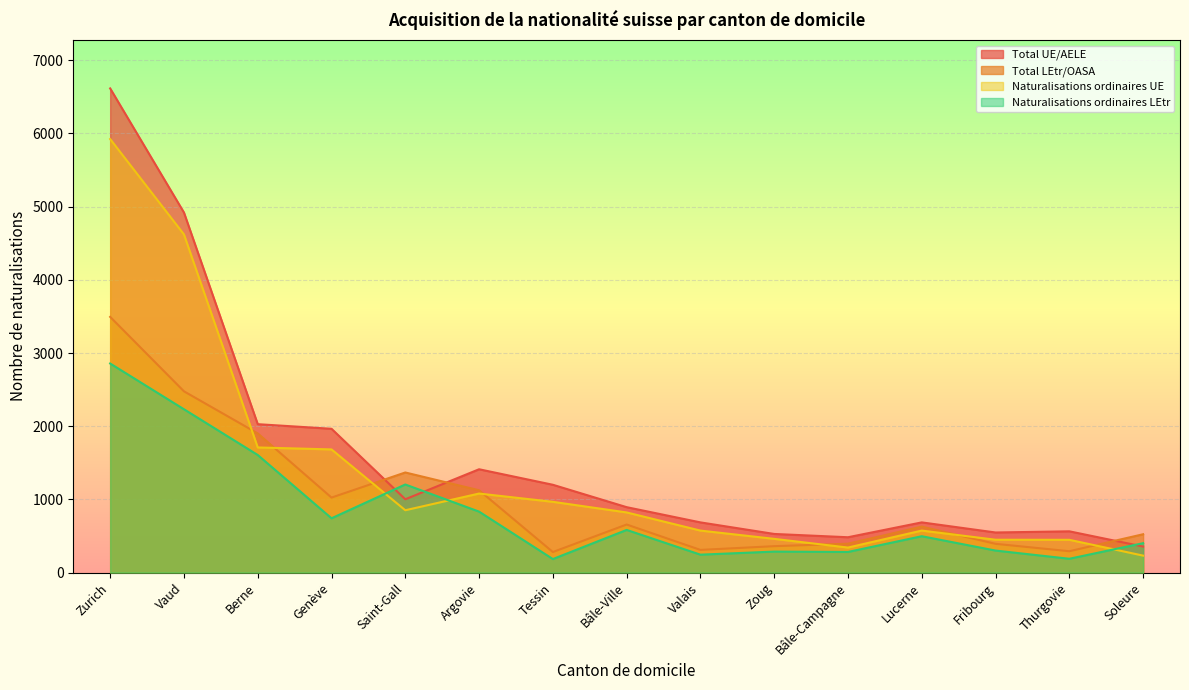

At which category does Total LEtr/OASA reach its first local valley?

Genève